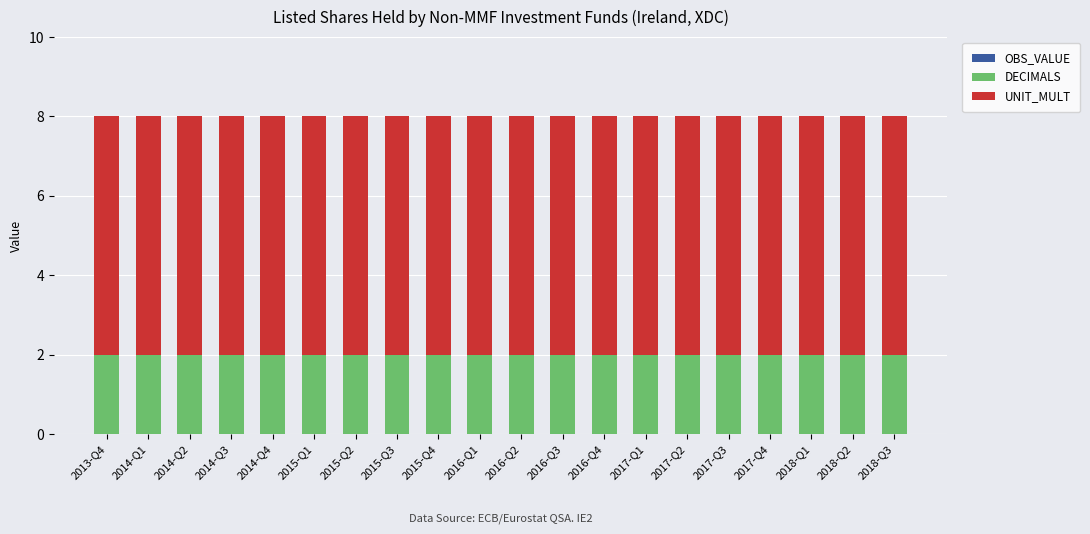

What is the total value across all series at 2013-Q4?

8